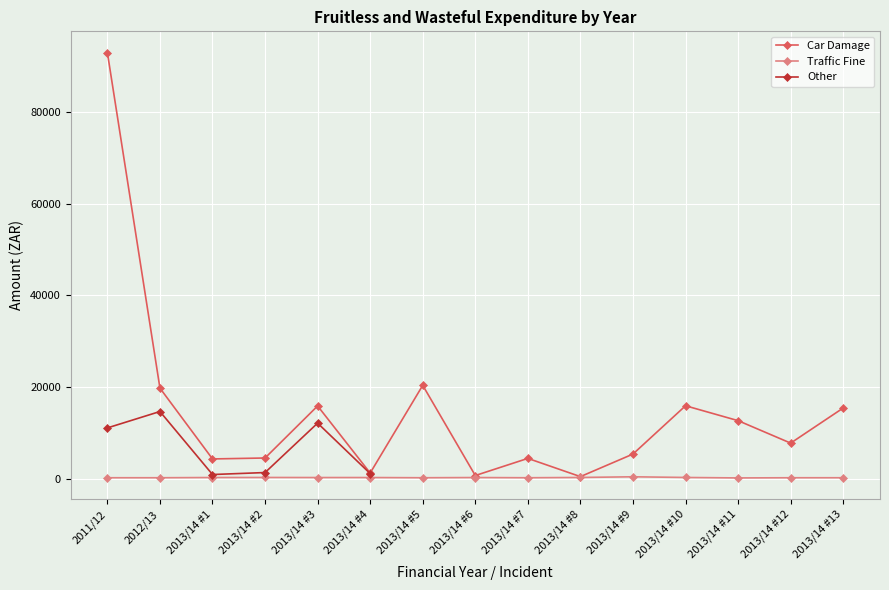

True or false: Car Damage has a value of 7751.9 at 2013/14 #9.

False